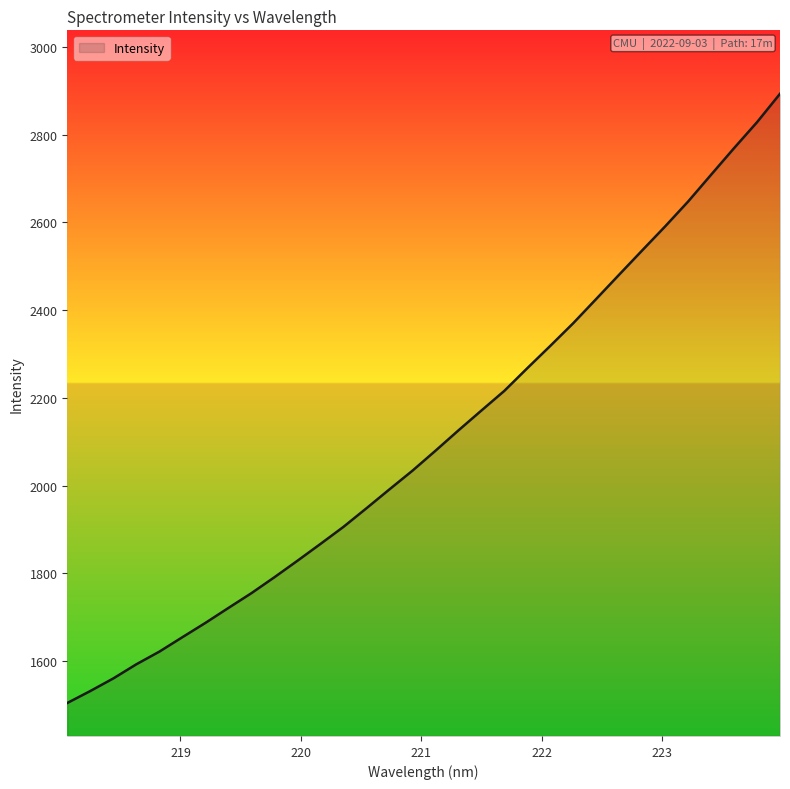

What is the maximum value shown in the chart?

2893.3